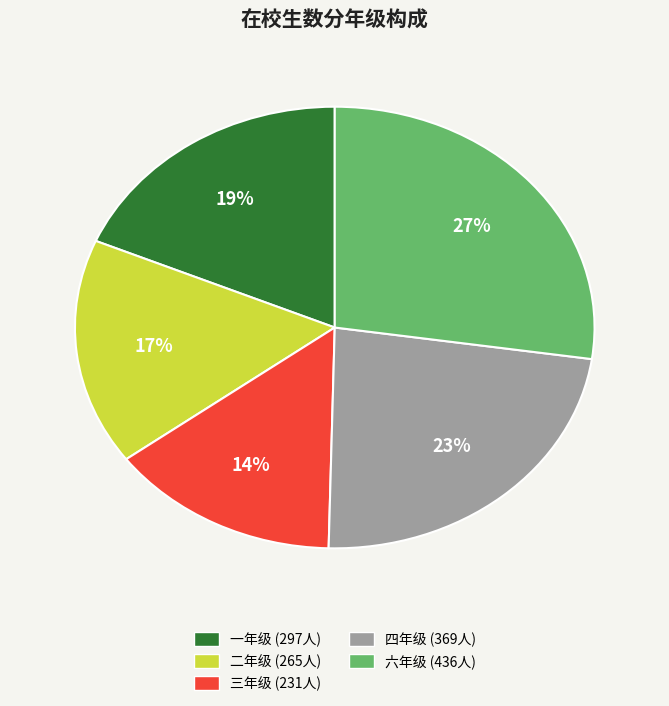

To the nearest percent, what percentage of the pie is 二年级?

17%